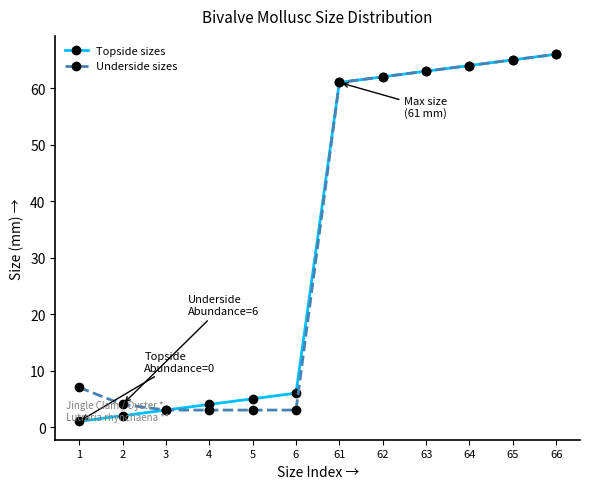

True or false: Underside sizes has a value of 61 at 61.

True